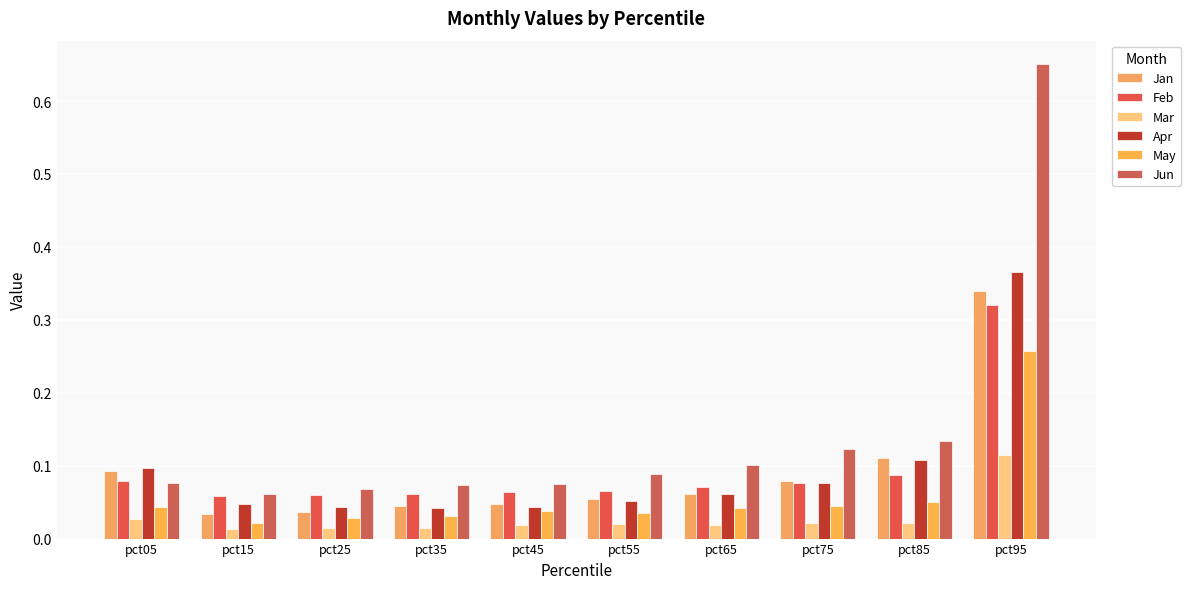

What is the minimum value for Jun?

0.1